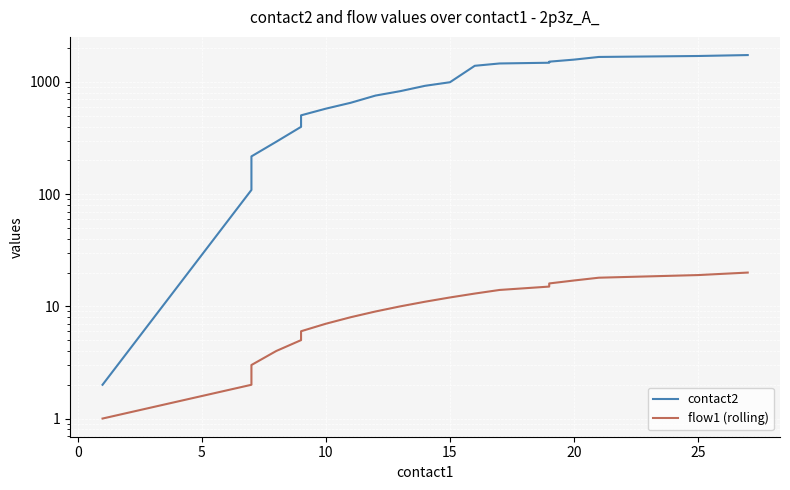

How many series are shown in this chart?

2